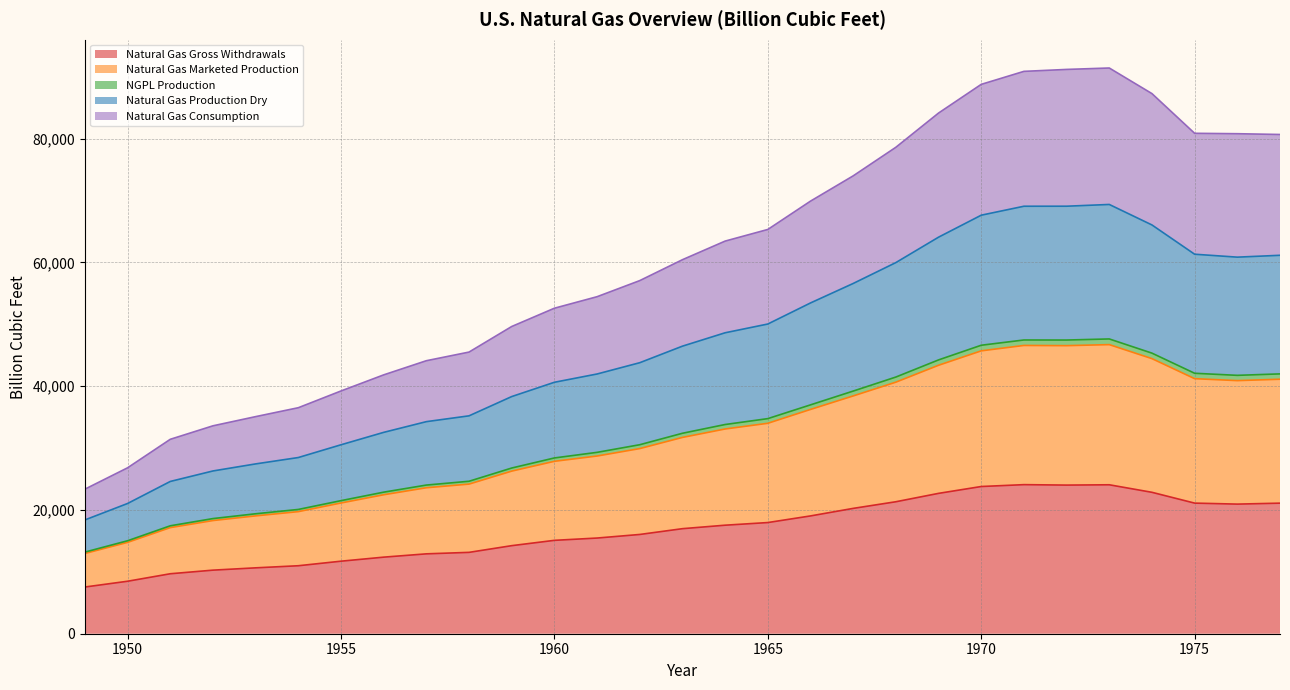

Which label corresponds to the smallest value in the chart?

1949